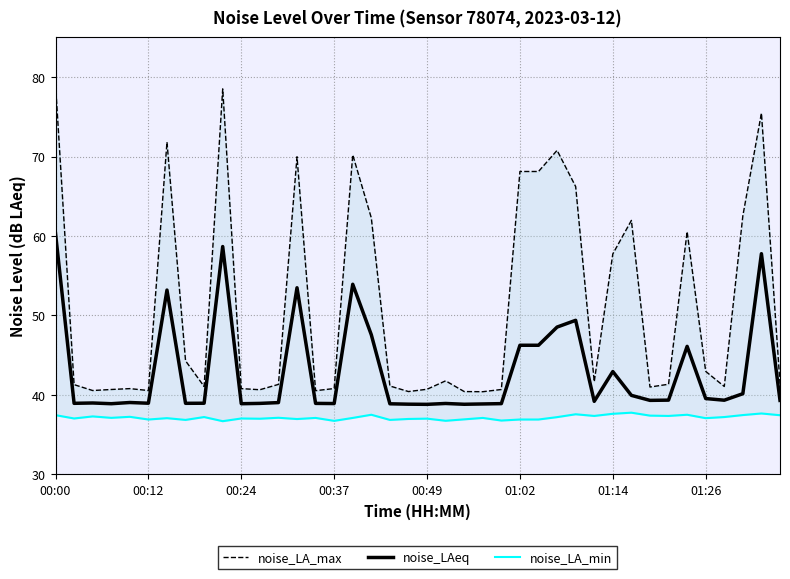

Where does the noise_LAeq series first go above 39?

00:00